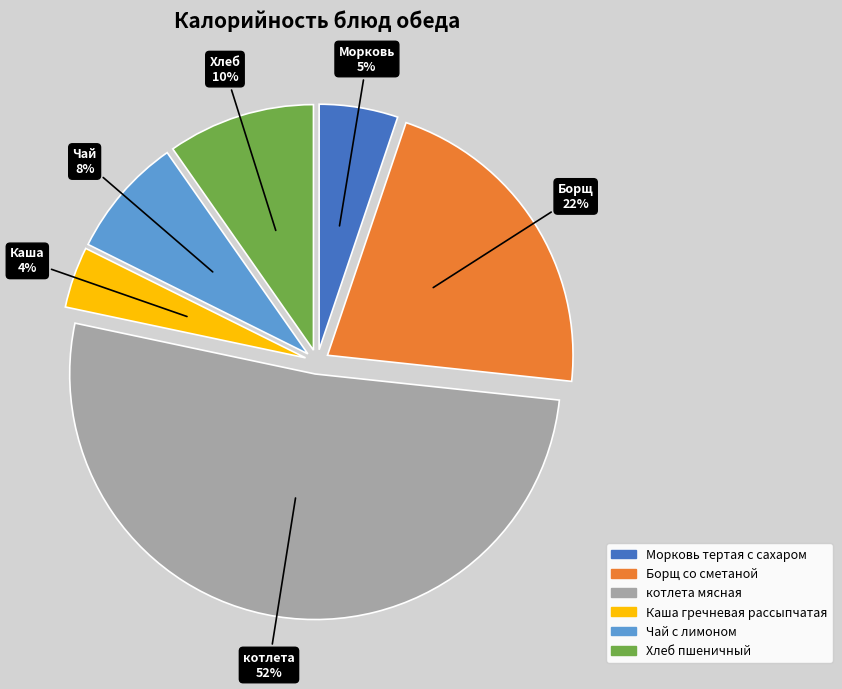

To the nearest percent, what is the combined percentage of Морковь тертая с сахаром and Борщ со сметаной?

27%